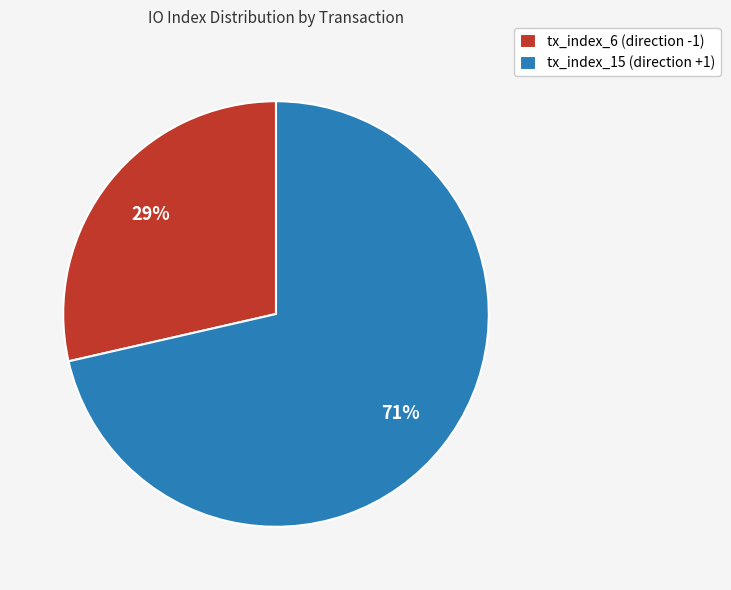

Is there any slice that represents more than half of the pie?

Yes